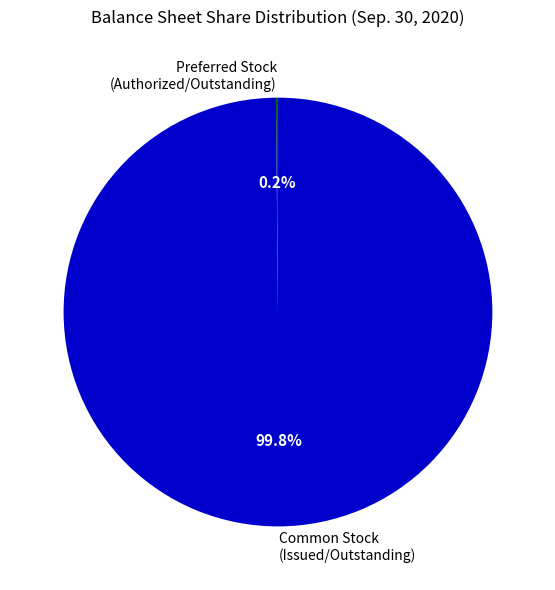

Which category has the biggest portion of the pie?

Common Stock (Issued/Outstanding)